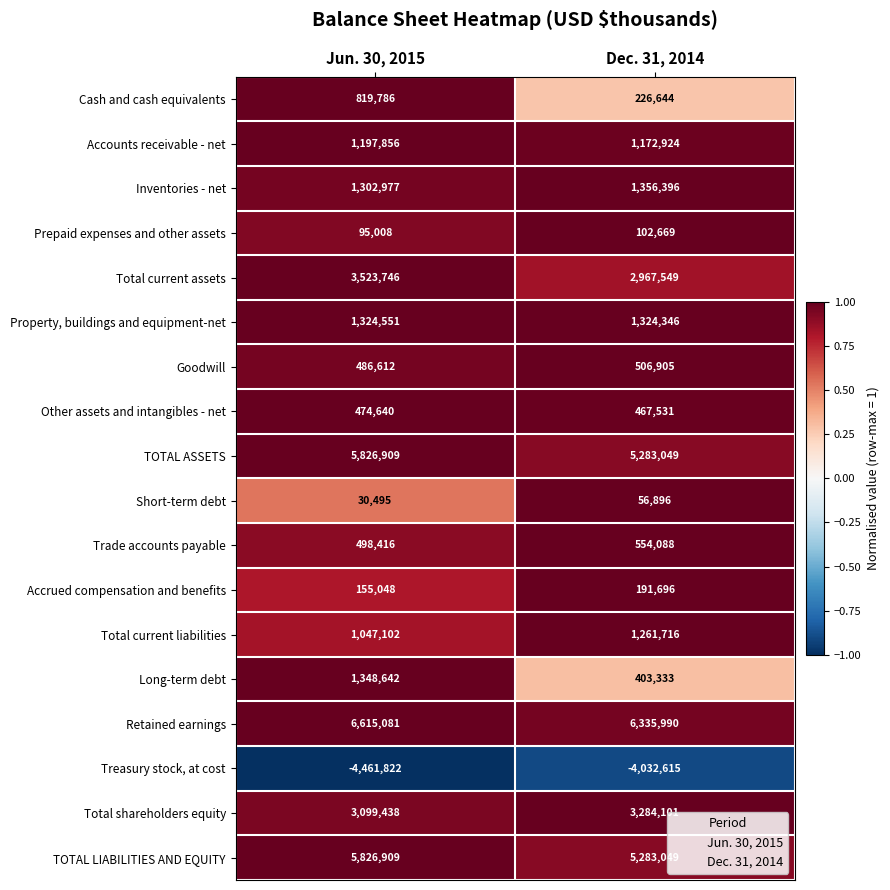

What is the difference between the maximum and minimum values in the Retained earnings series?

279091